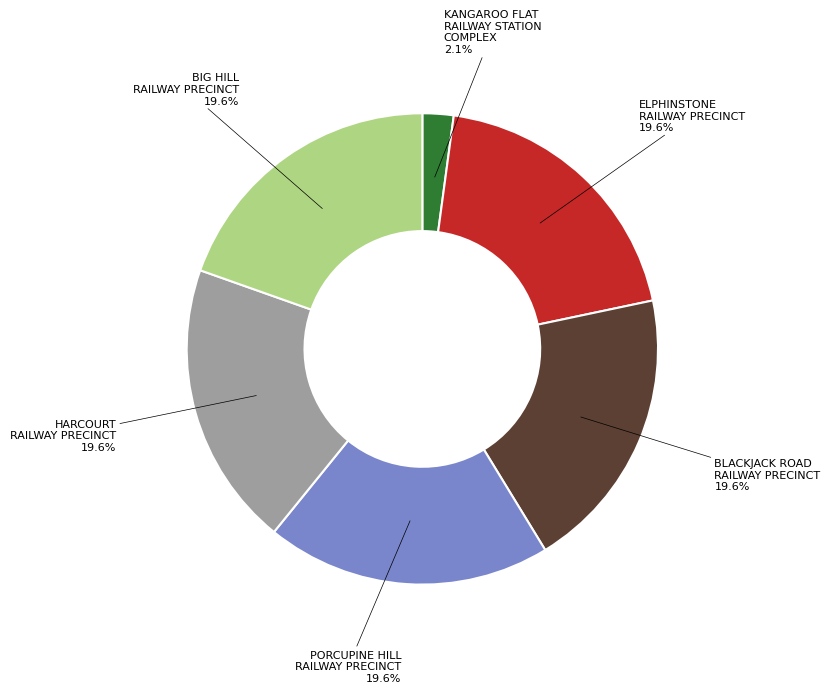

Count the number of slices in the pie.

6